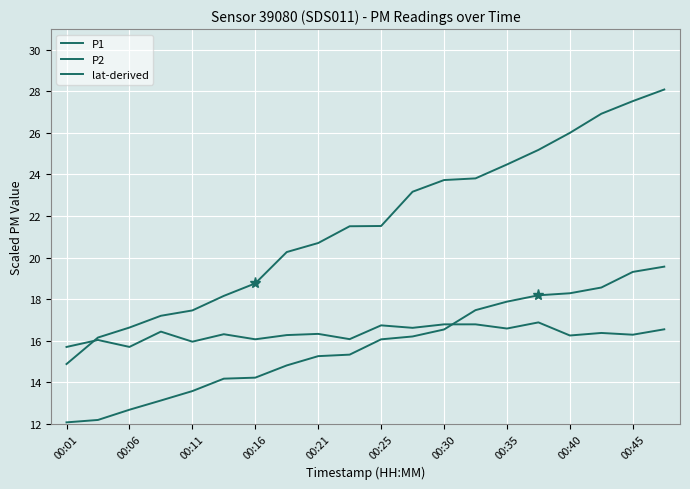

At which label does P2 reach its peak?

19